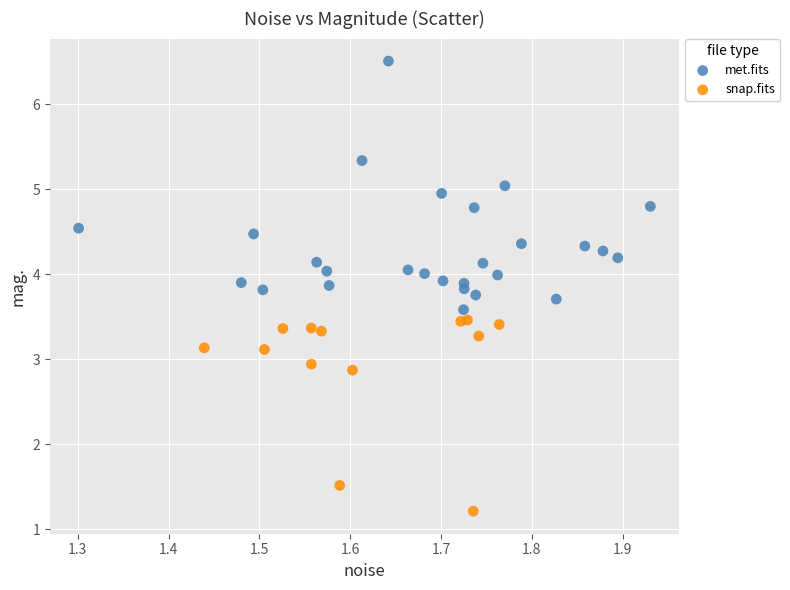

What are all the series names shown in the legend?

met.fits, snap.fits